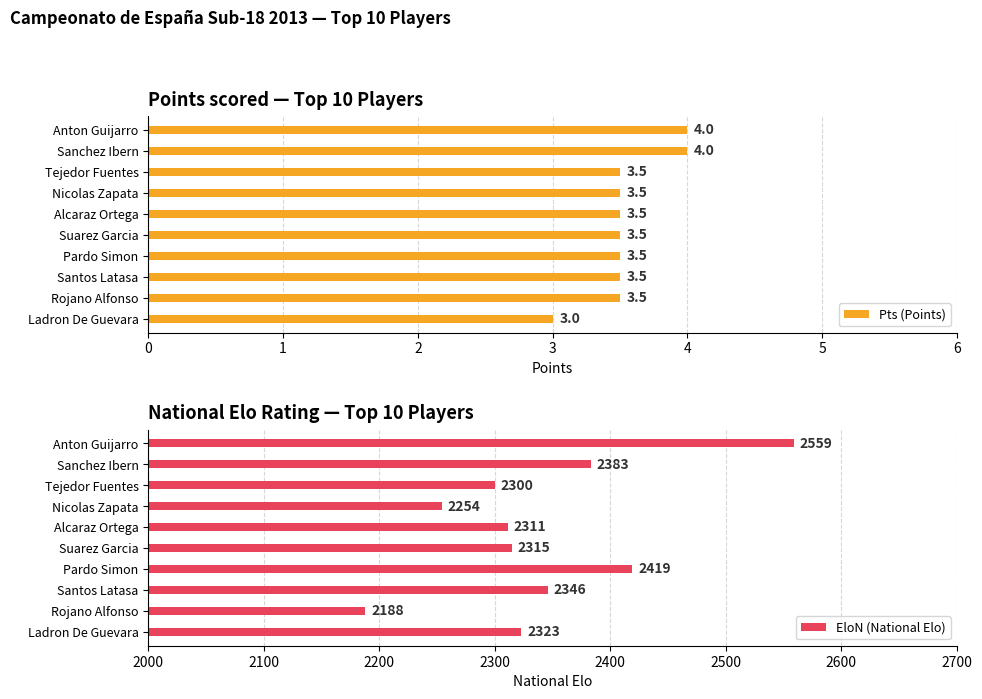

What is the difference between the highest and lowest values at 6?

2415.5